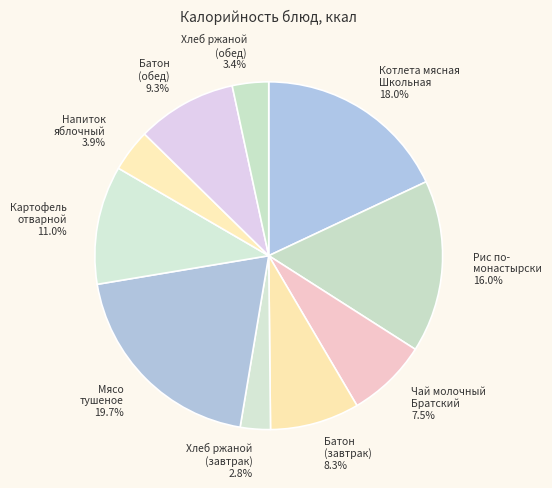

Does Батон (завтрак) represent more than half of the total?

No